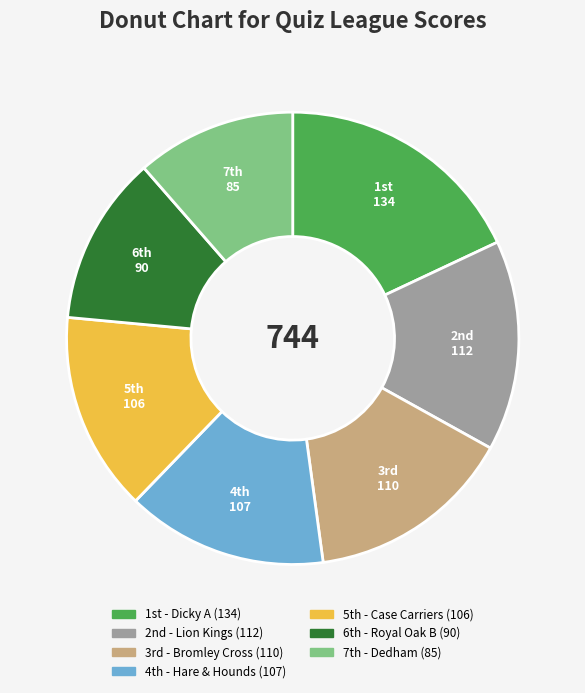

Count the number of slices in the pie.

7